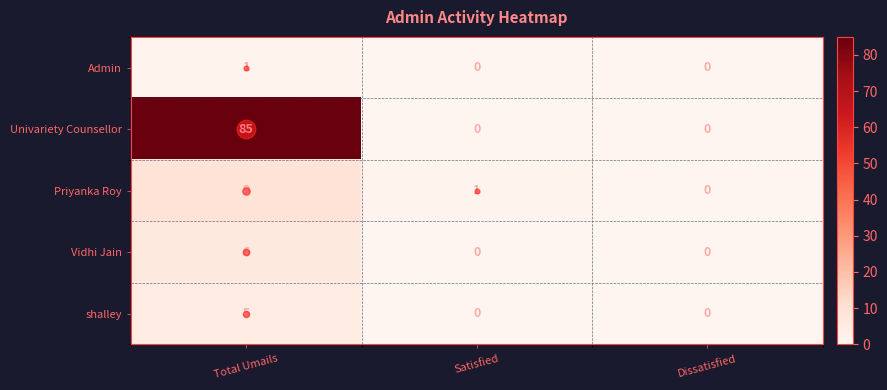

What is the sum of all Vidhi Jain values?

6